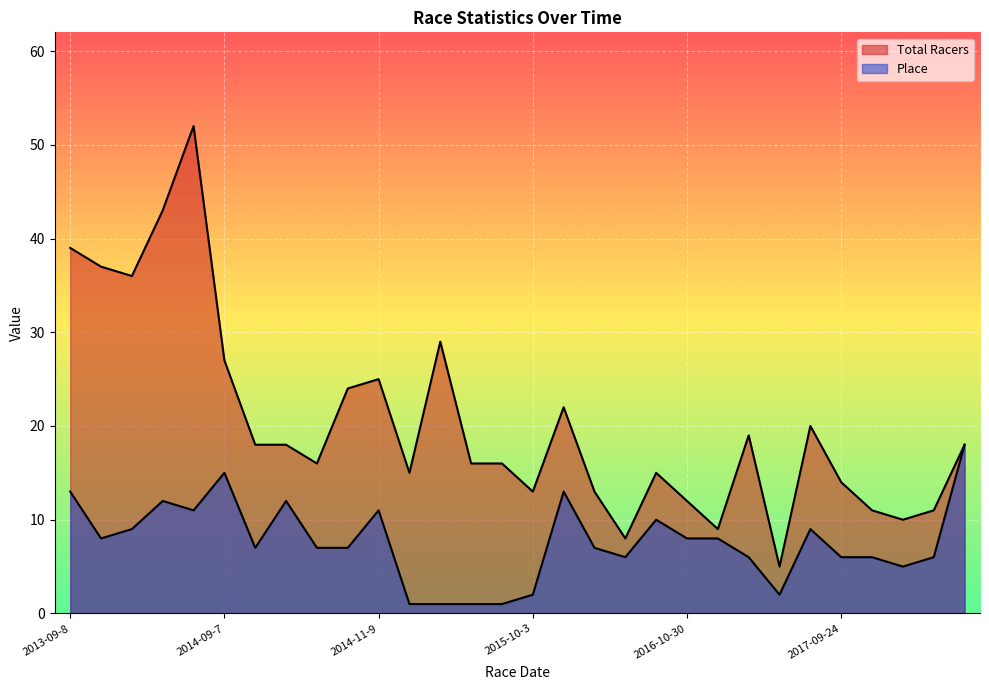

The value of Total Racers at 2016-11-6 is 12. True or false?

False